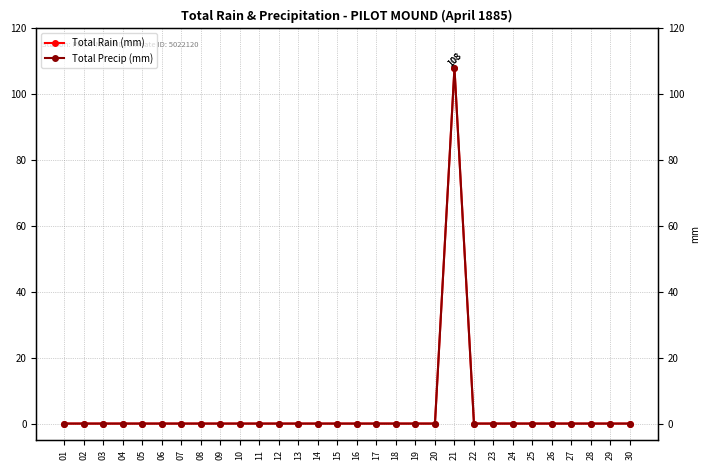

Reading right to left, list all the values displayed in this chart.

Total Rain (mm): 0	0	0	0	0	0	0	0	0	108	0	0	0	0	0	0	0	0	0	0	0	0	0	0	0	0	0	0	0	0
Total Precip (mm): 0	0	0	0	0	0	0	0	0	108	0	0	0	0	0	0	0	0	0	0	0	0	0	0	0	0	0	0	0	0